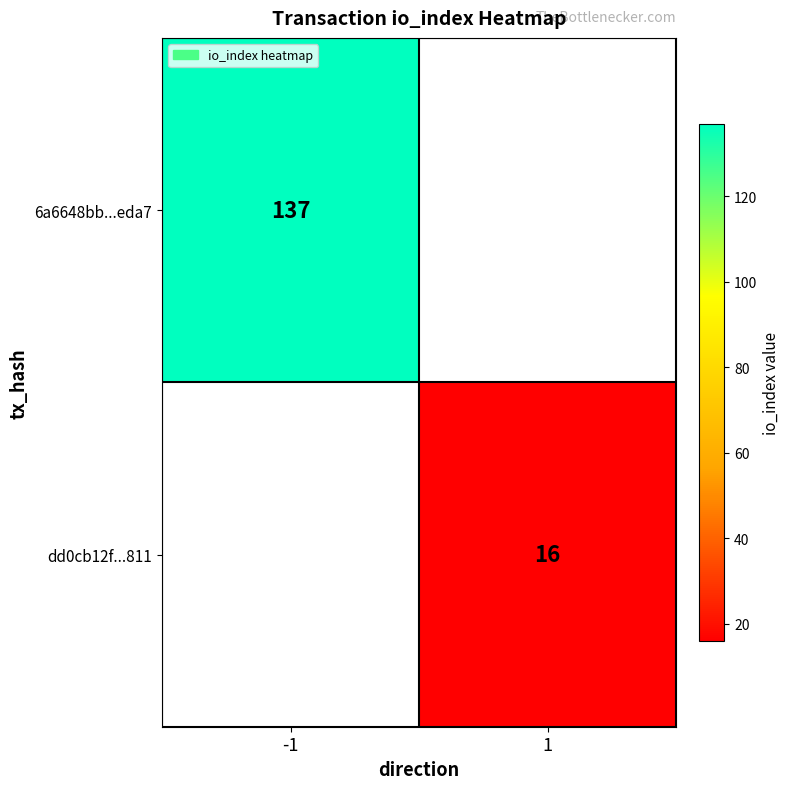

The dd0cb12f...811 series shows 16 at 1. True or false?

True